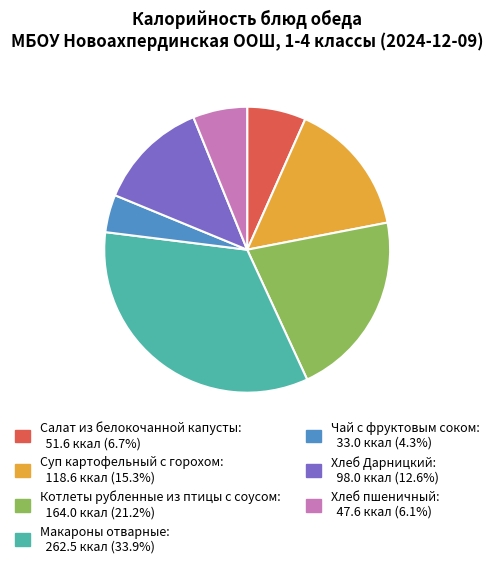

Is it true that Макароны отварные is 34% of the pie?

True